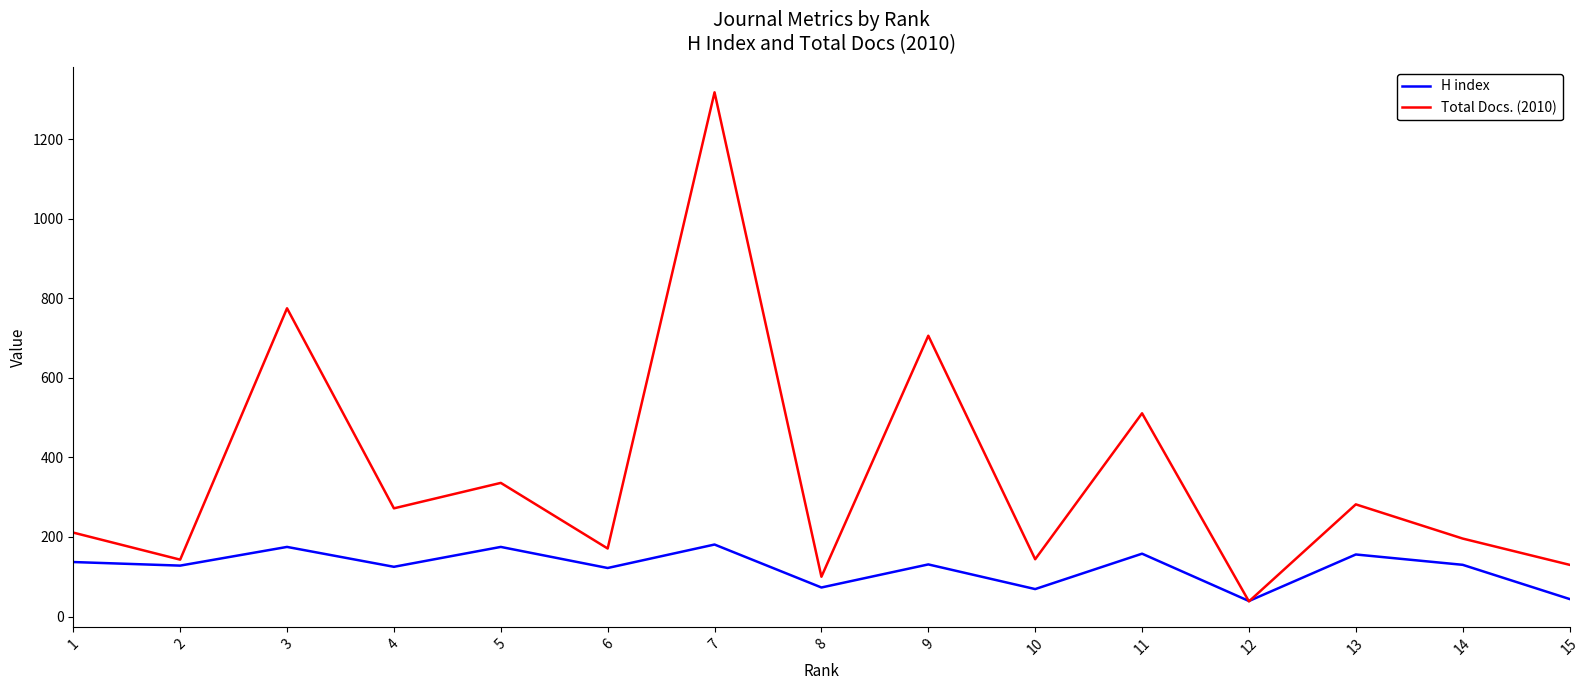

Which series has the widest spread of values?

Total Docs. (2010)